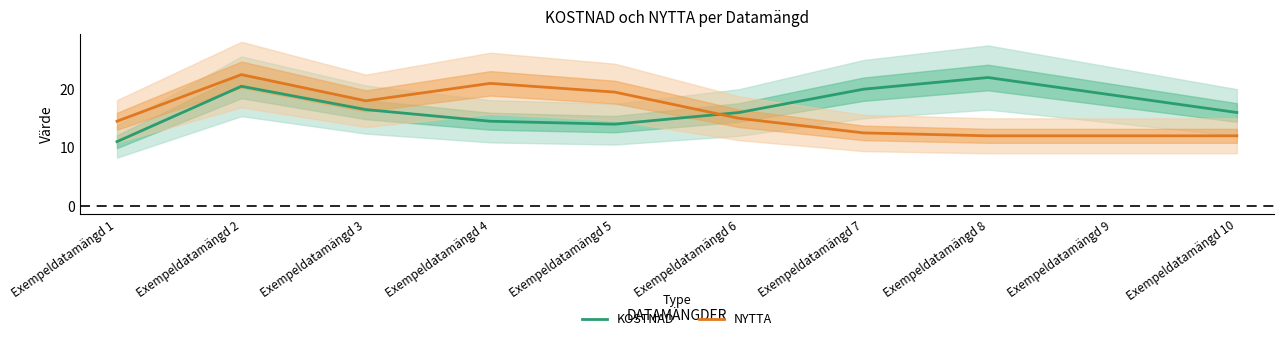

True or false: KOSTNAD and NYTTA intersect in this chart.

True